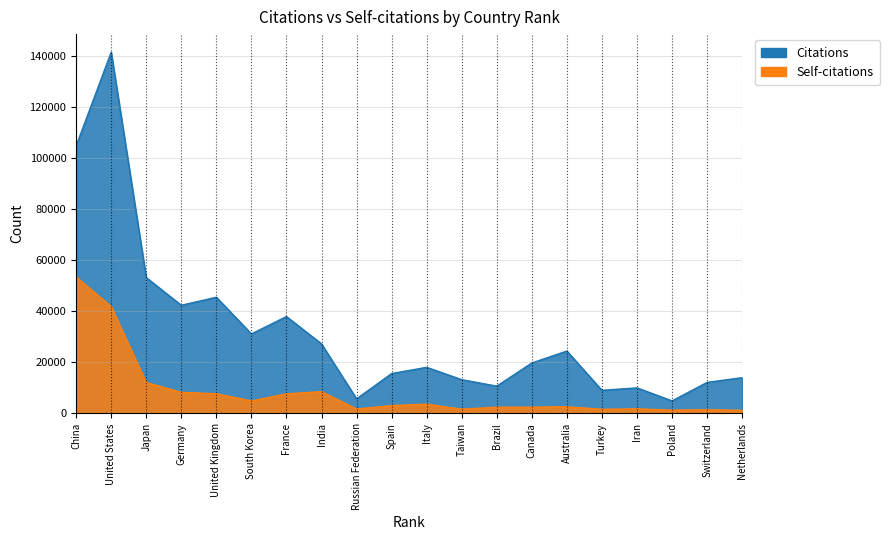

At which category is the sum across all series the highest?

United States